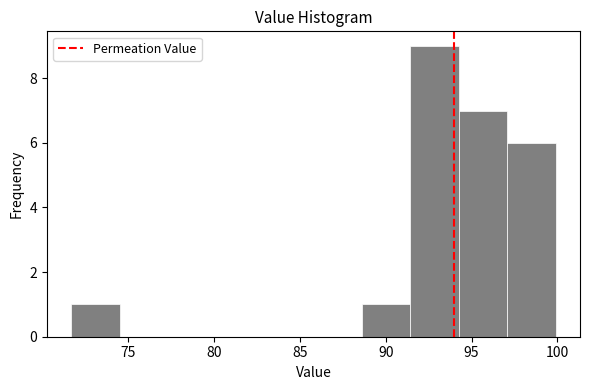

Reading left to right, list every bar in this chart as the range it spans on the x-axis followed by its height. Neither the bar edges nor the heights are printed on the chart, so give them approximately, as read against the axes.

71.5 to 74.5: 1
74.5 to 77.5: 0
77.5 to 80.0: 0
80.0 to 83.0: 0
83.0 to 86.0: 0
86.0 to 88.5: 0
88.5 to 91.5: 1
91.5 to 94.5: 9
94.5 to 97.0: 7
97.0 to 100.0: 6